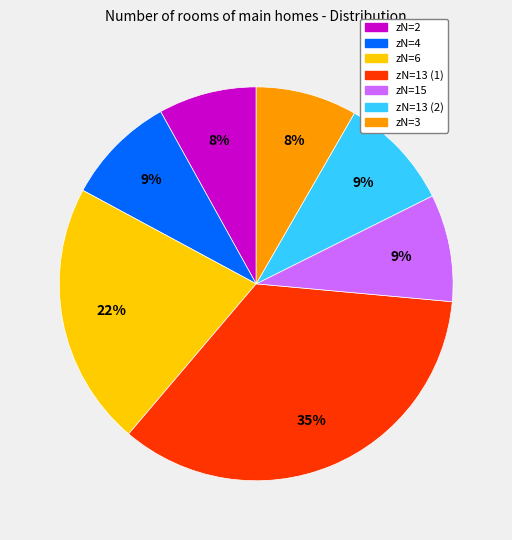

The zN=4 slice represents 1% of the pie. True or false?

False